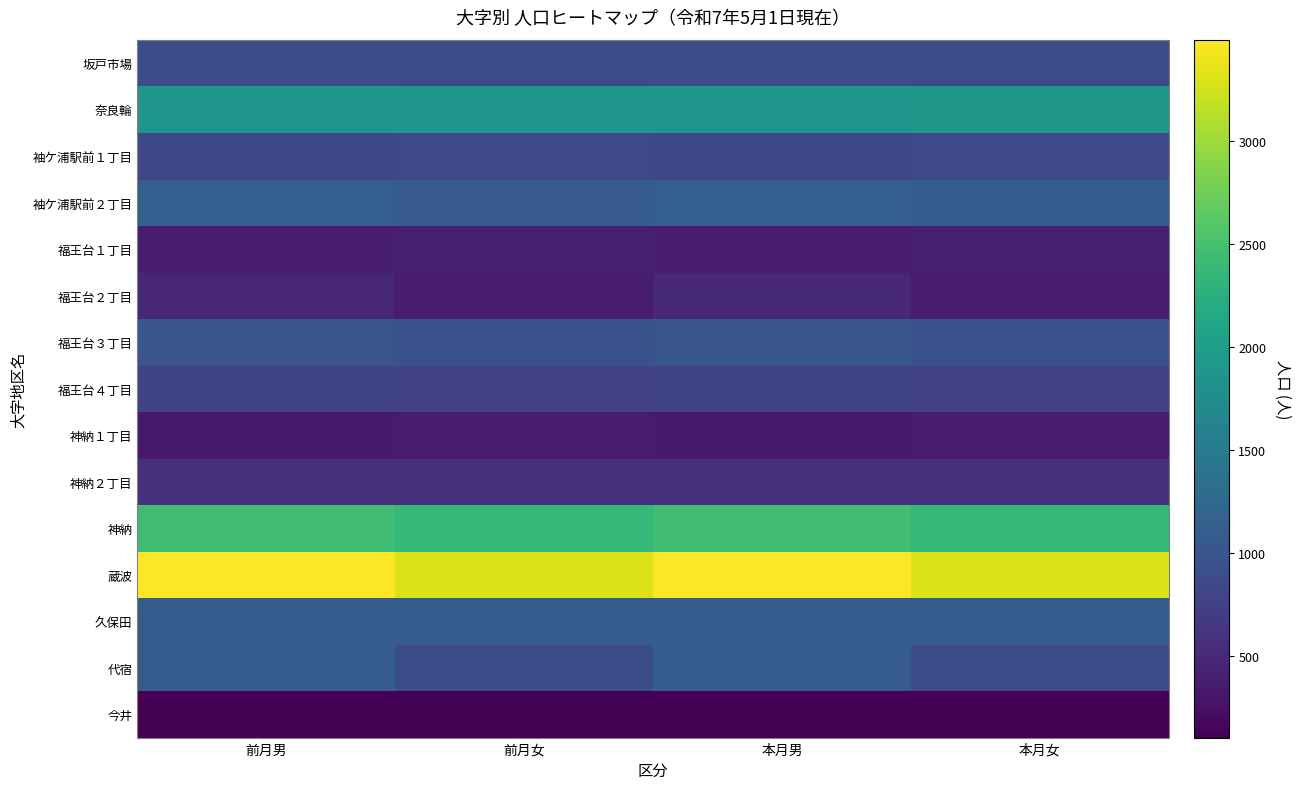

Which series changed the most between 前月男 and 本月男?

福王台３丁目